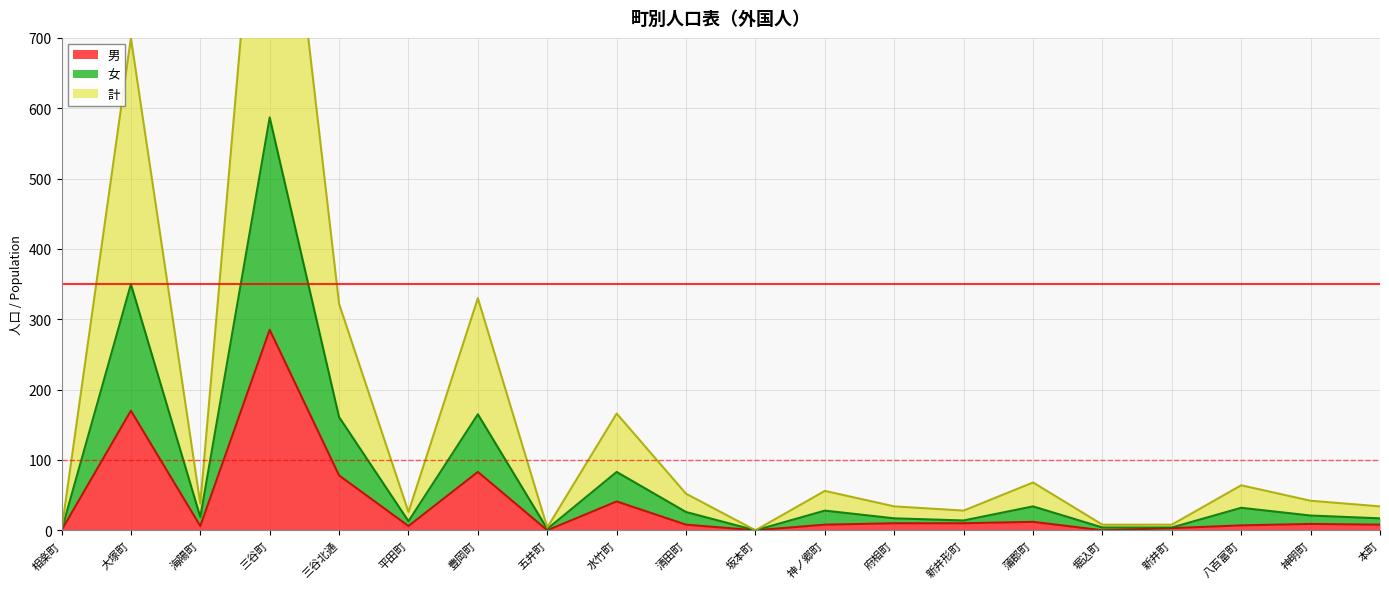

How many lines are shown in the chart?

3